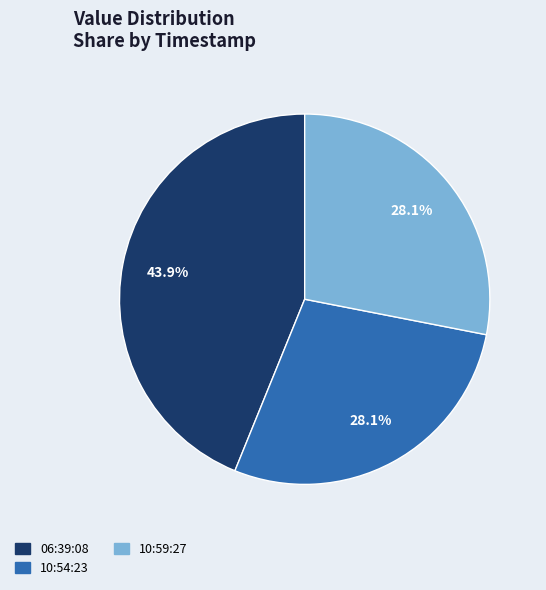

Is there any slice that represents more than half of the pie?

No